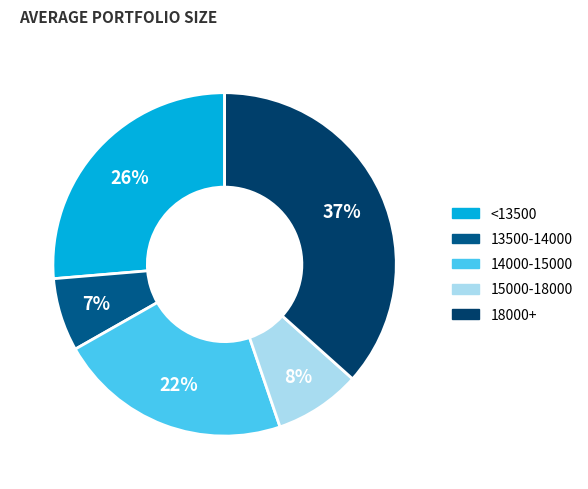

To the nearest percent, what is the difference between the largest and smallest slice percentages?

30%